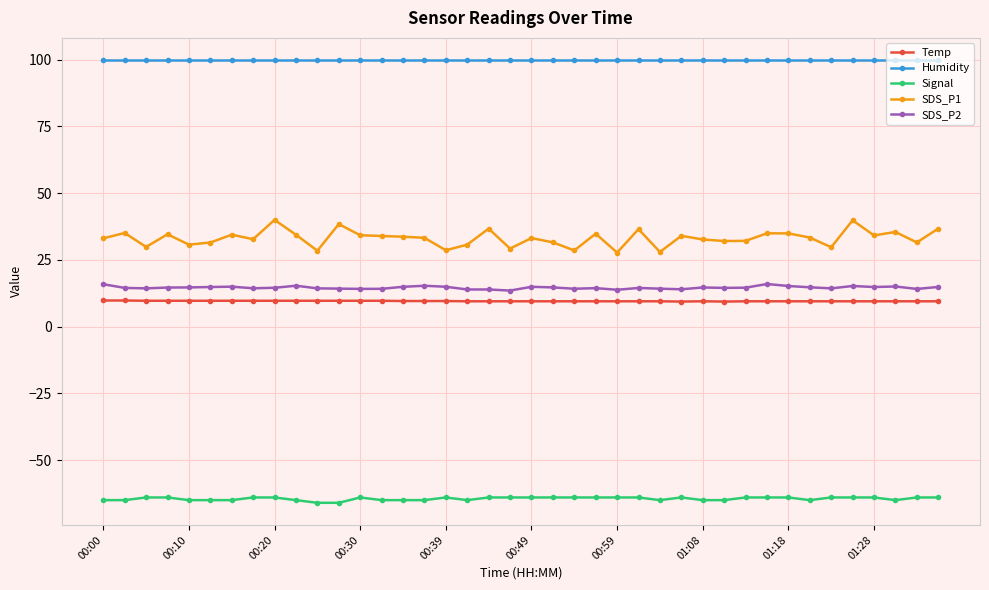

What is the value of the SDS_P1 point at the 25th from the left?

27.8